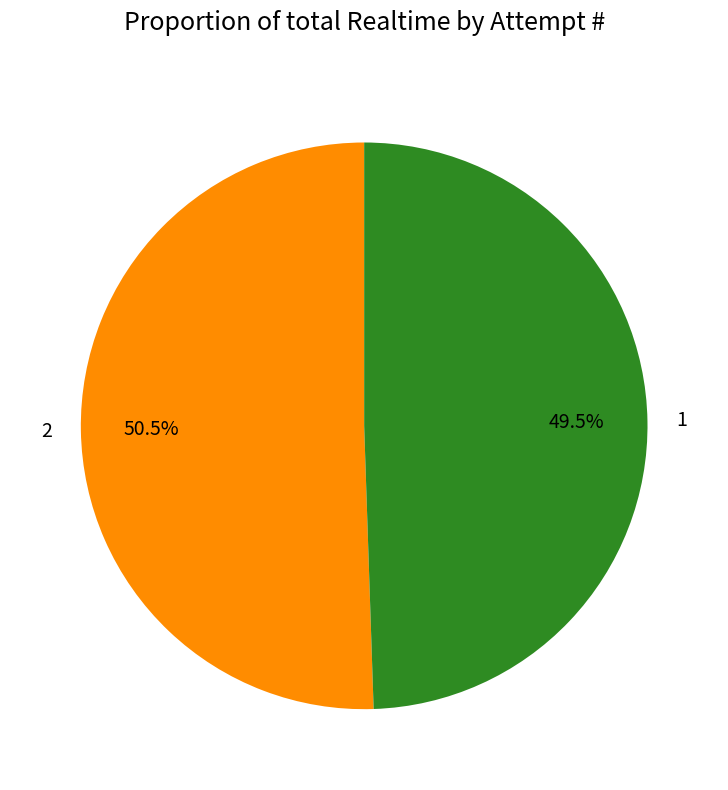

What is the majority slice?

2